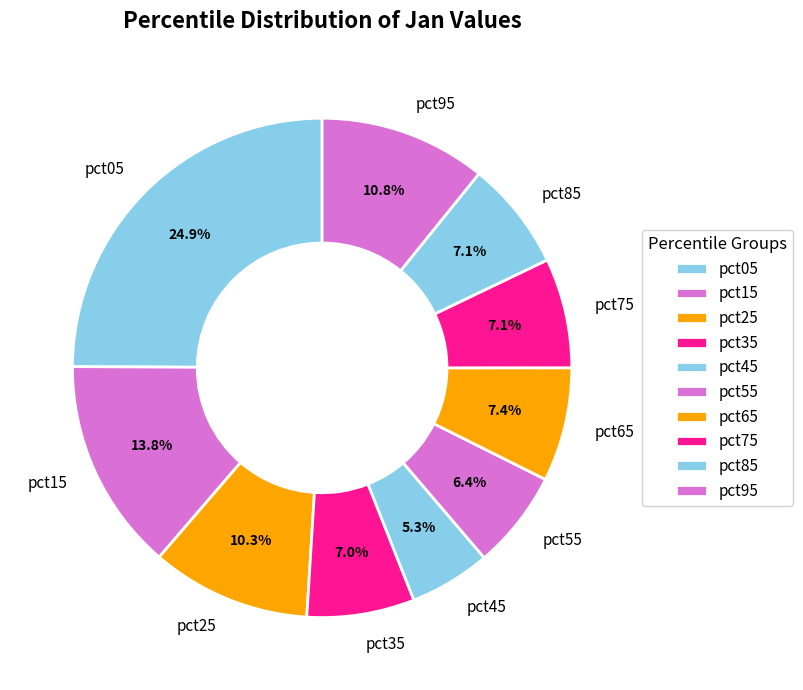

How much of the chart is everything except pct45?

94.7%